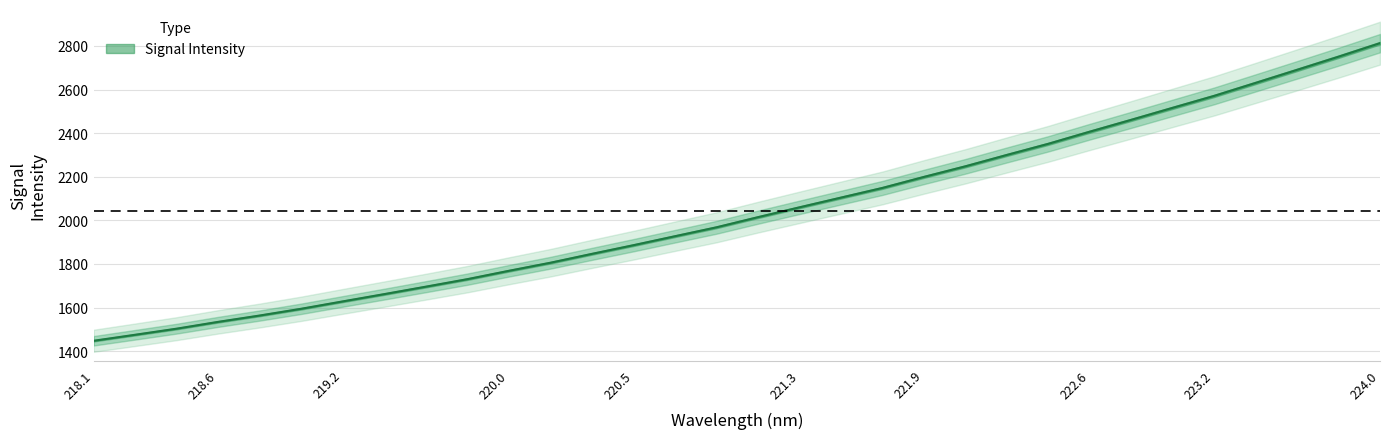

What is the sum of the values at 223.408 and 221.4993?

4734.7